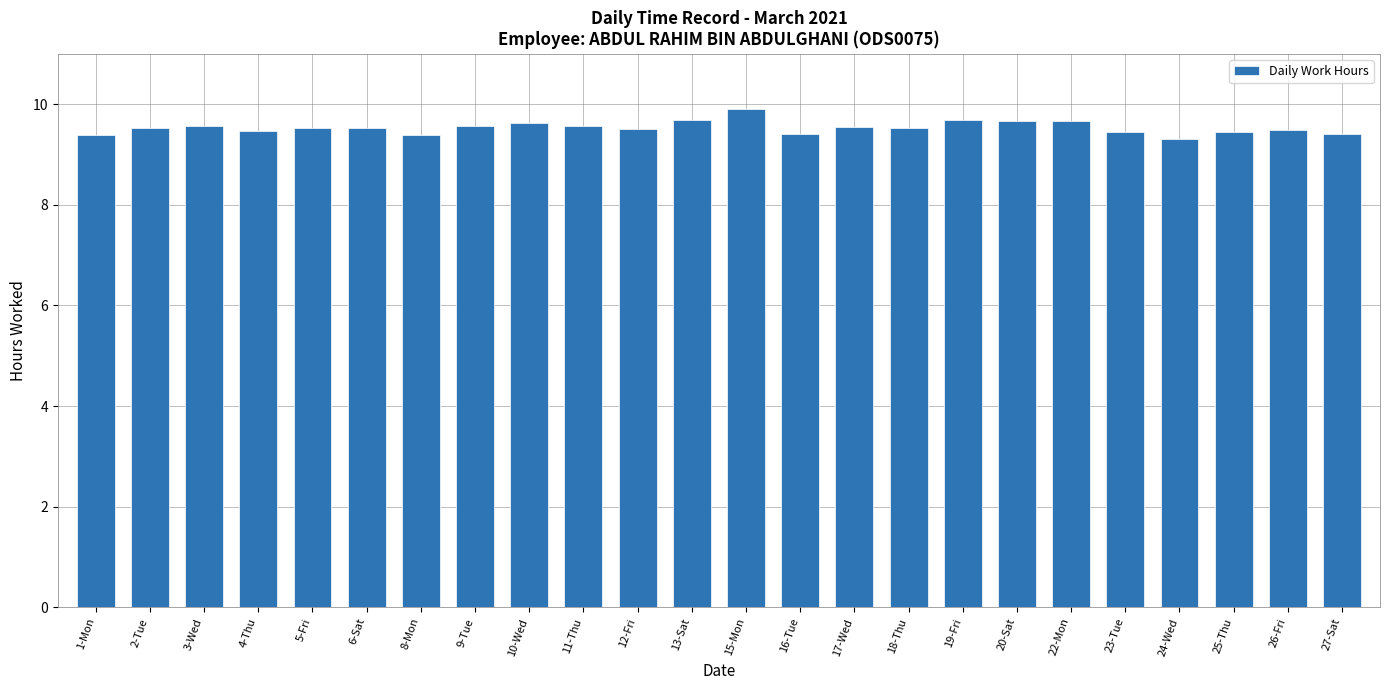

What is the ratio of the value at 17-Wed to the value at 2-Tue?

1.0